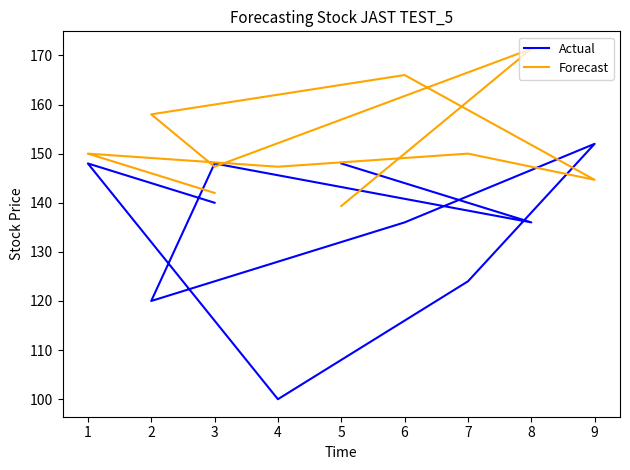

What is the lowest value of the Forecast series?

139.3